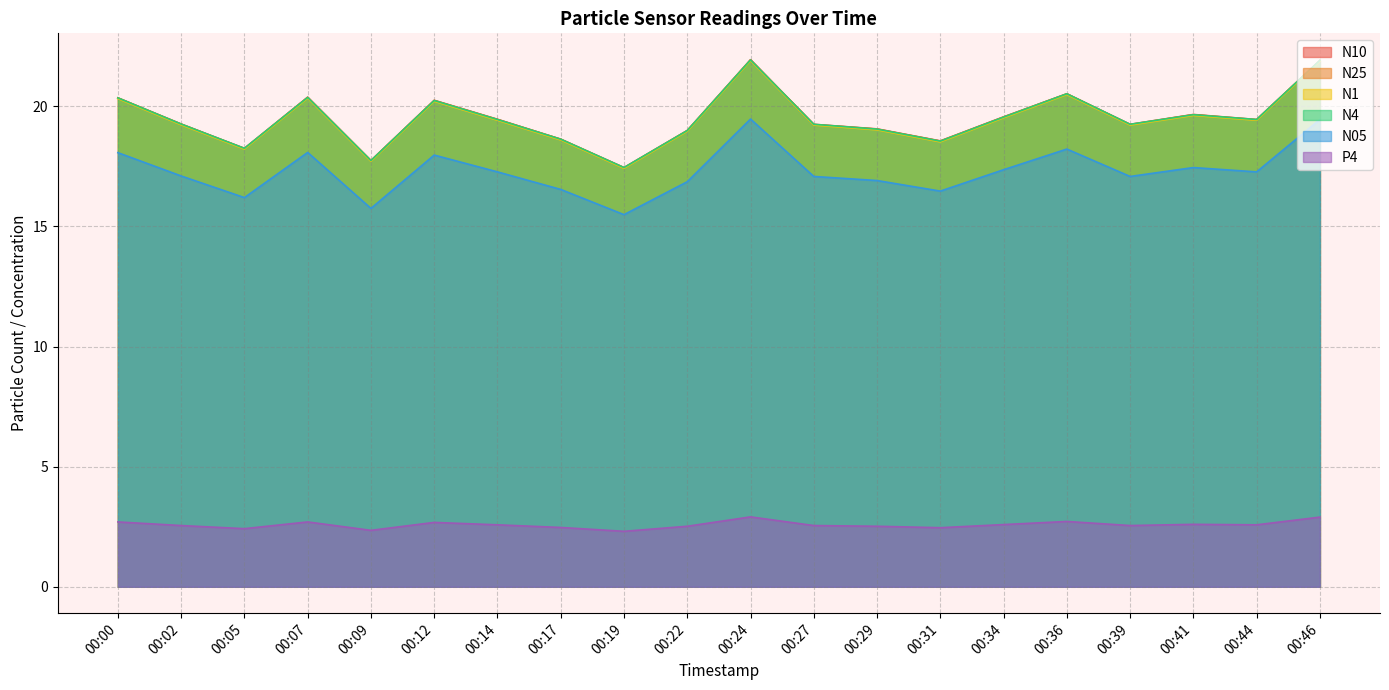

Which series has the largest range (max minus min)?

N10